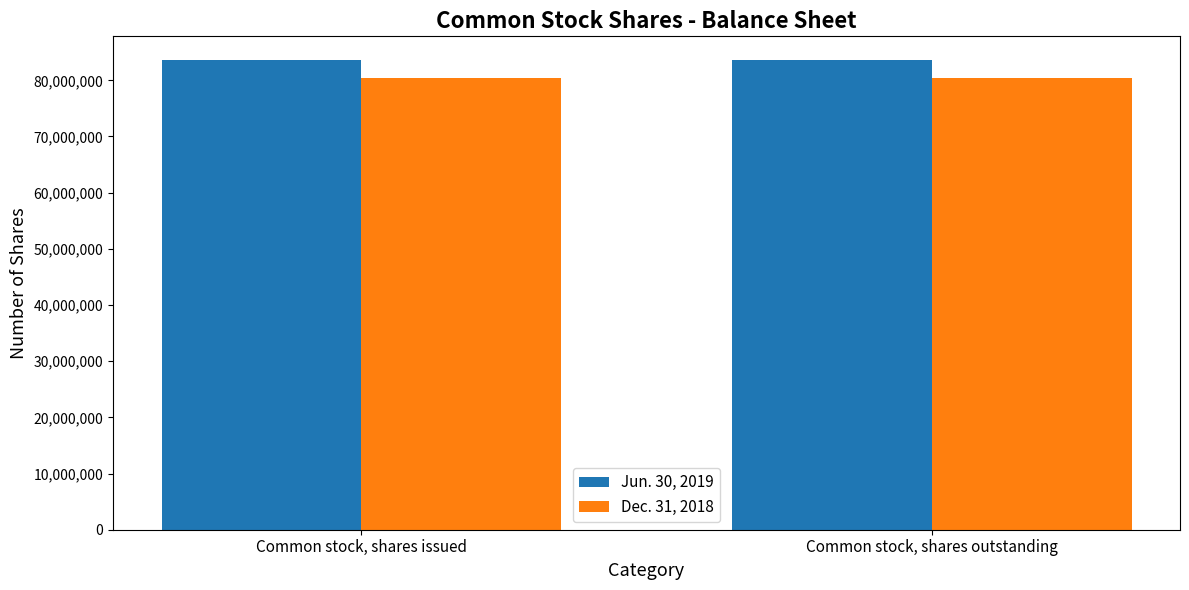

What is the value of the Jun. 30, 2019 bar at the 1st from the left?

83644066